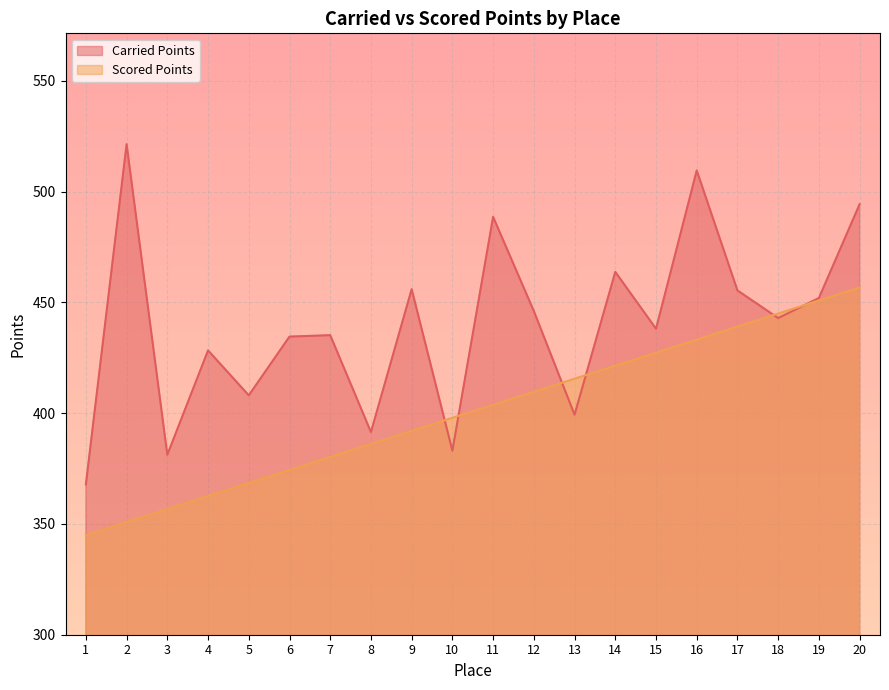

What is the difference between the highest and lowest values at 5?

39.5